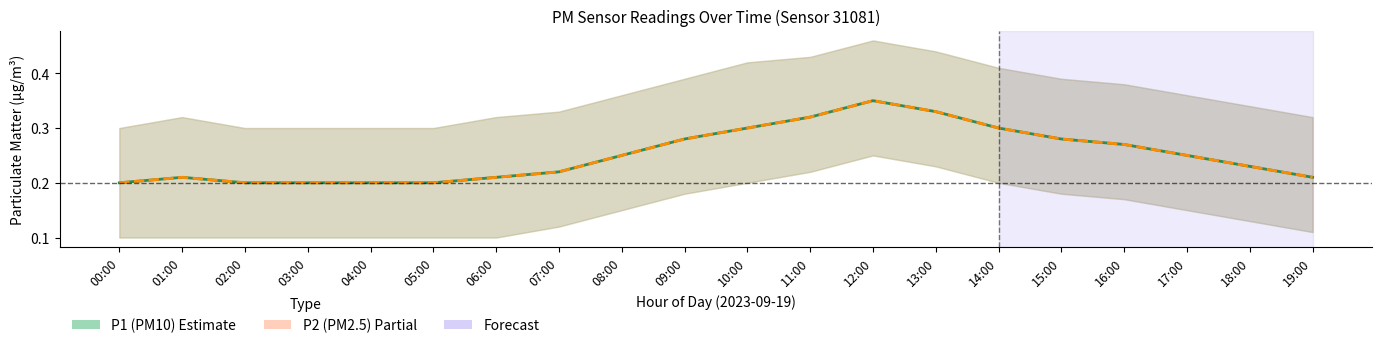

Read the P1 (PM10) value at 06:00.

0.2